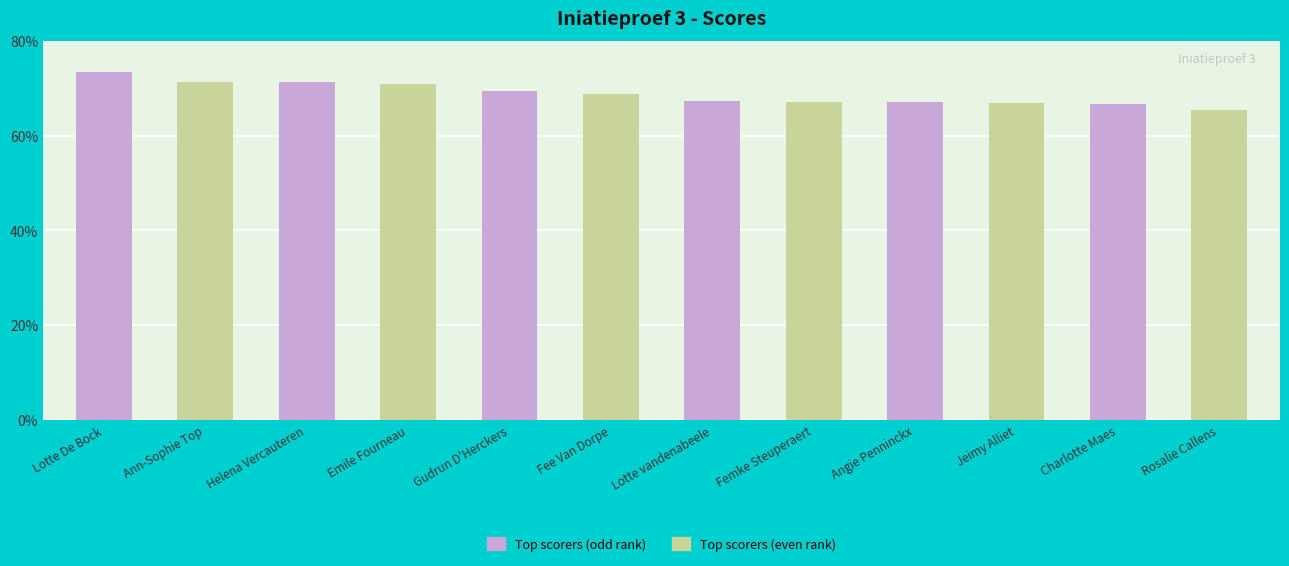

Are the bars horizontal?

No